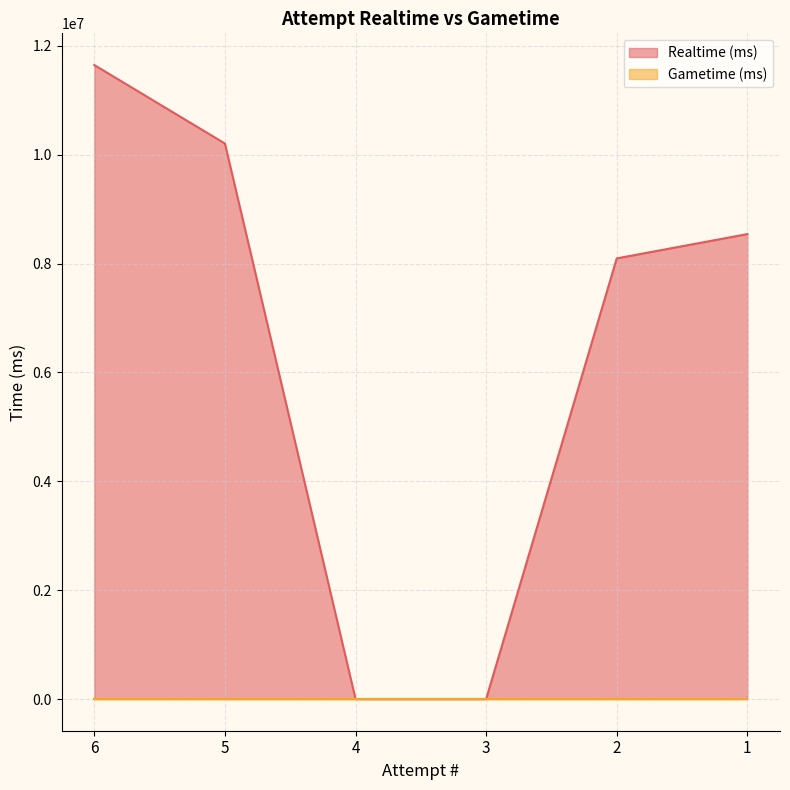

Between 1 and 5, which is larger?

5